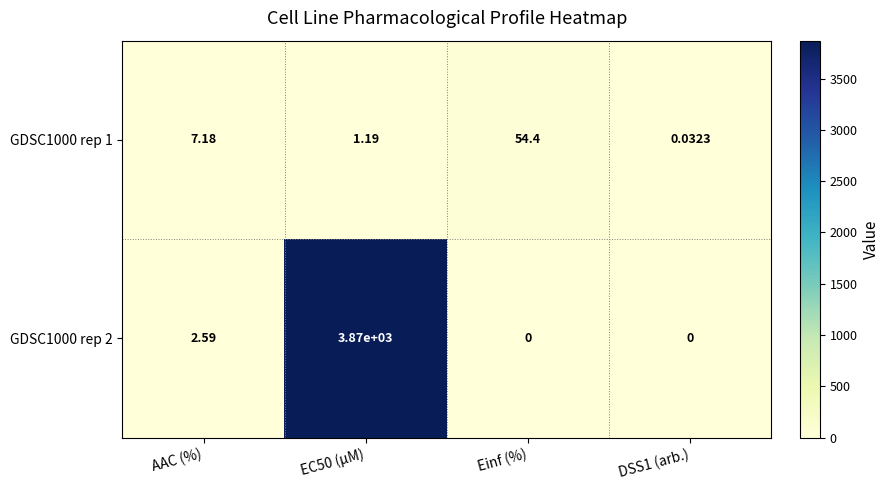

At which label is GDSC1000 rep 1 closest to 27?

AAC (%)